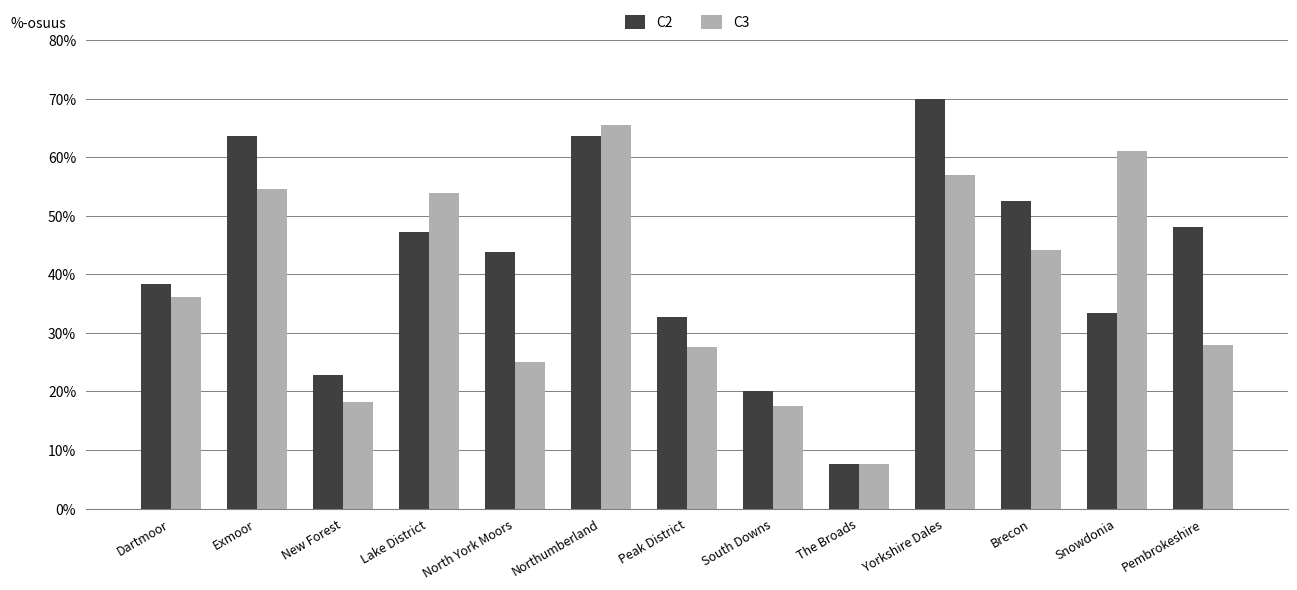

Which series has the largest total across all categories?

C2